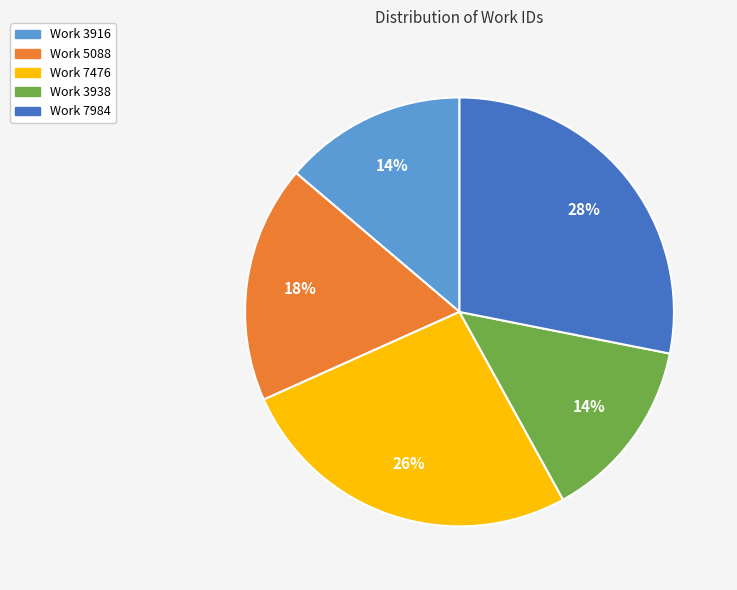

Which slice is the largest?

Work 7984